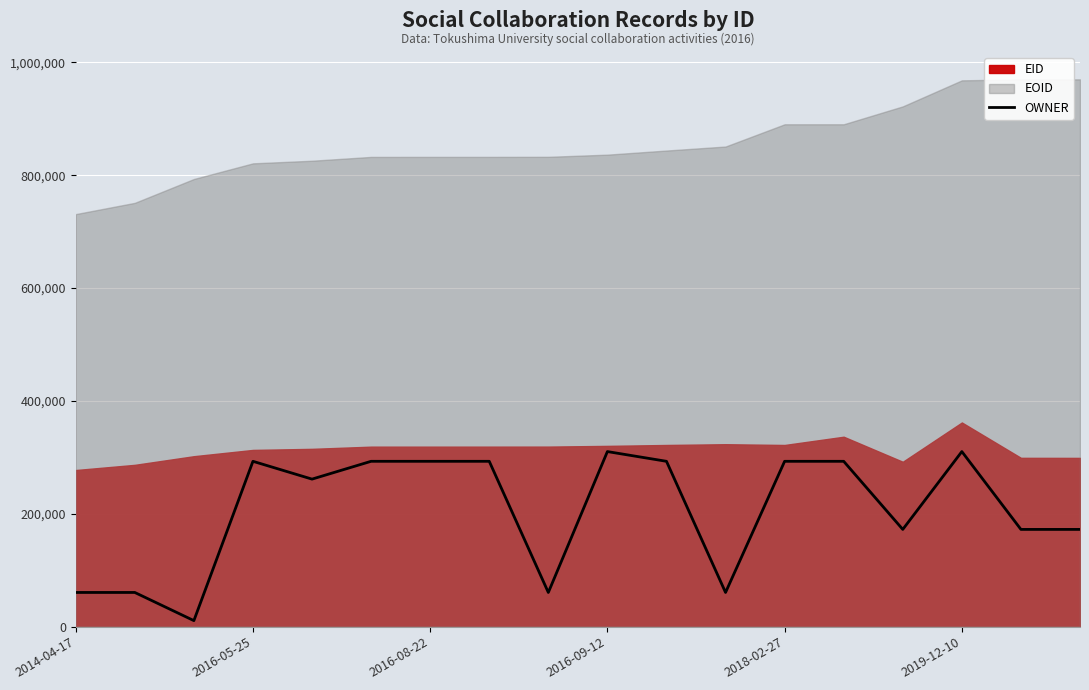

The value of OWNER at 2016-08-22 is 426521. True or false?

False